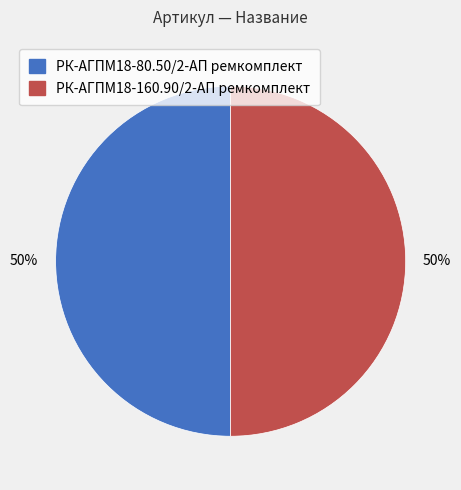

What is the ratio of the value at РК-АГПМ18-160.90/2-АП ремкомплект to the value at РК-АГПМ18-80.50/2-АП ремкомплект?

1.0